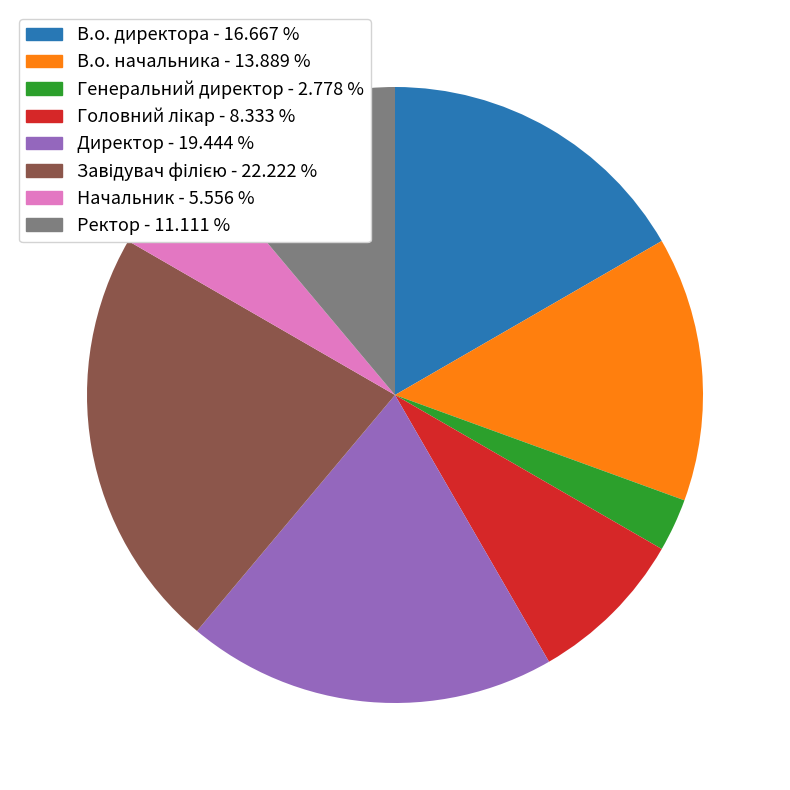

Does any single category account for the majority?

No